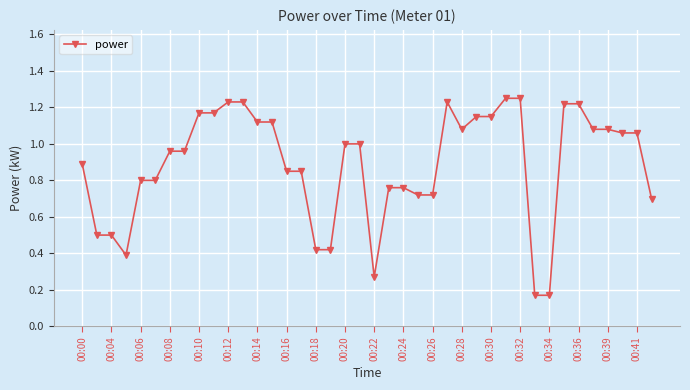

True or false: the data has more than 0 interior local peaks.

True